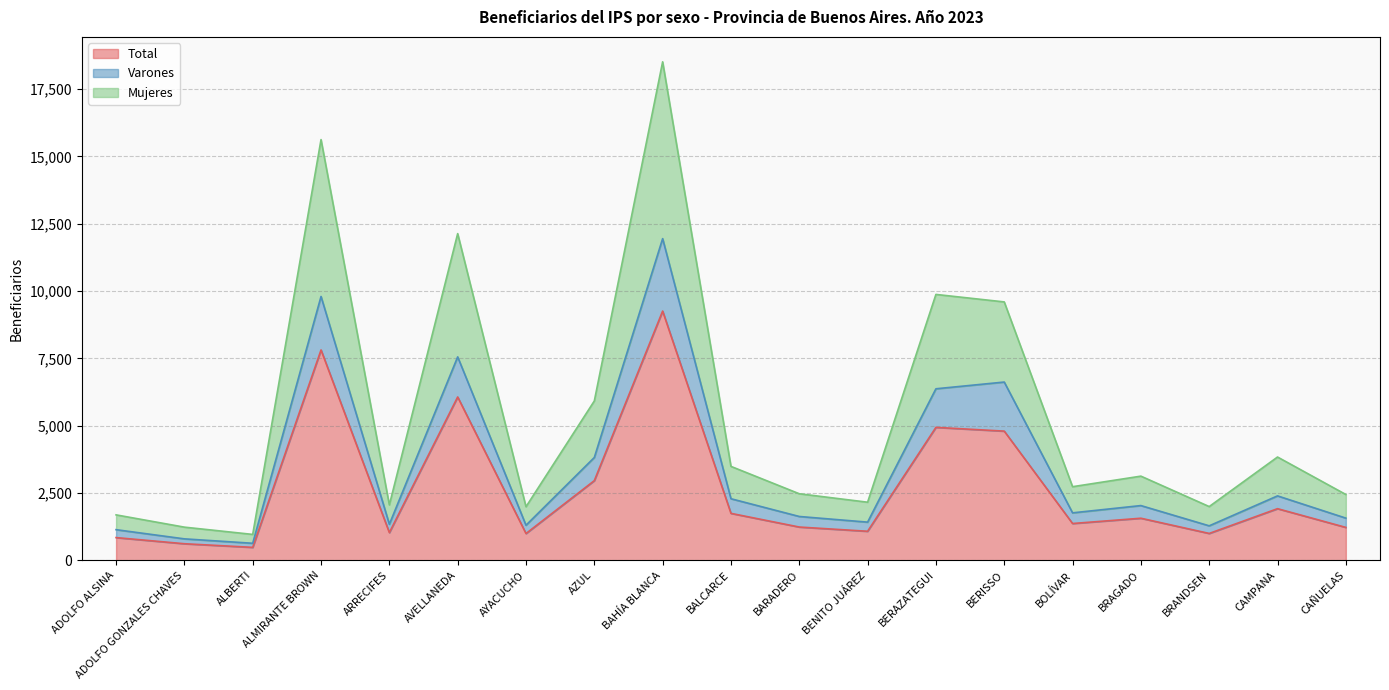

What position from the left is BRANDSEN?

17